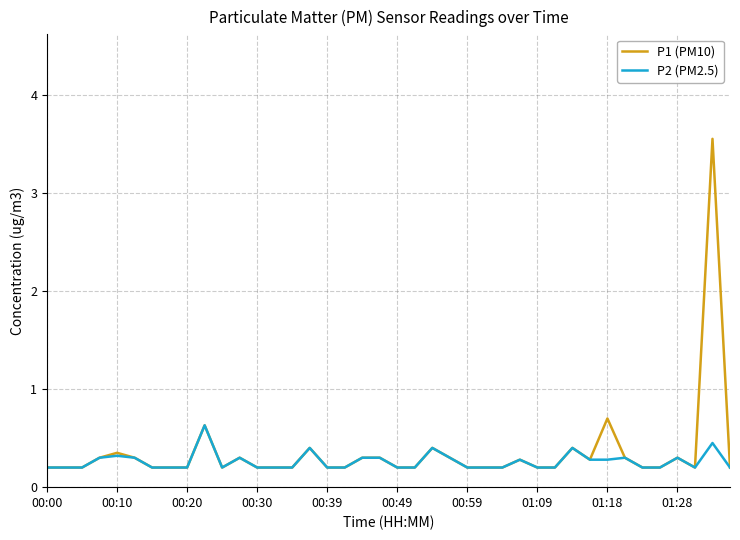

Which series has the widest spread of values?

P1 (PM10)